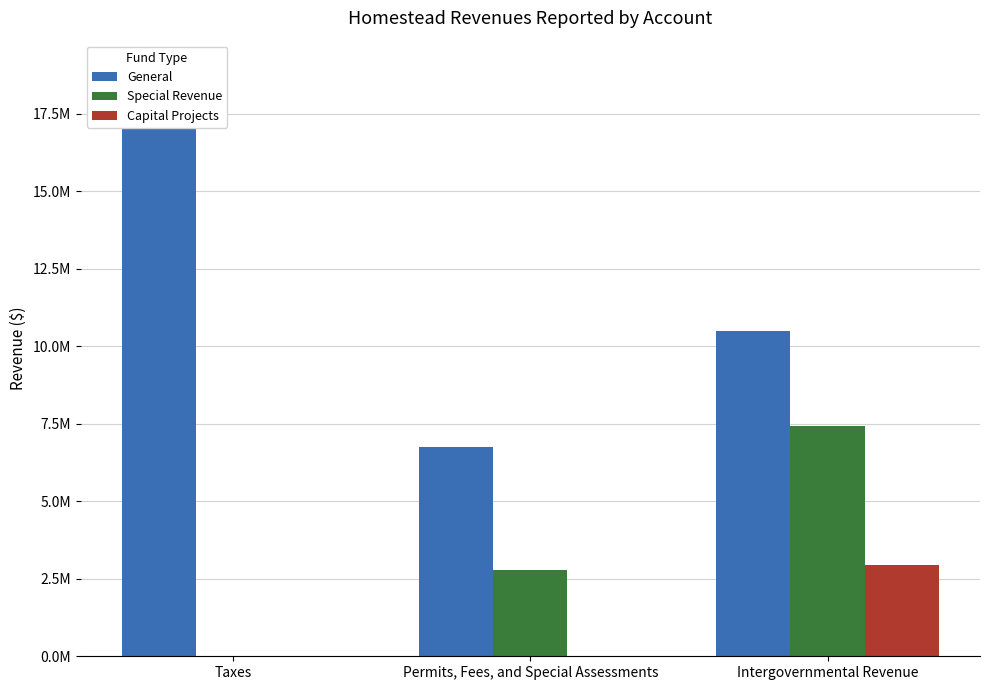

Reading left to right, list all the values displayed in this chart.

General: Taxes=18915689	Permits, Fees, and Special Assessments=6739842	Intergovernmental Revenue=10491817
Special Revenue: Taxes=0	Permits, Fees, and Special Assessments=2775973	Intergovernmental Revenue=7415765
Capital Projects: Taxes=0	Permits, Fees, and Special Assessments=0	Intergovernmental Revenue=2928991